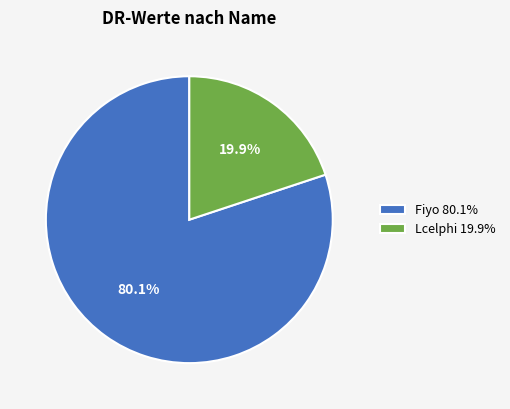

Which category has the smallest portion of the pie?

Lcelphi